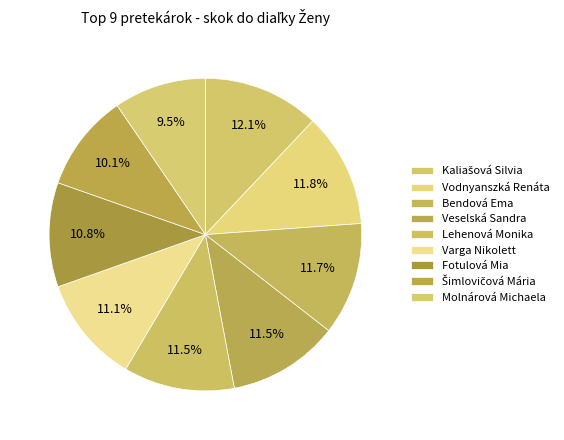

True or false: Lehenová Monika accounts for 5% of the total.

False